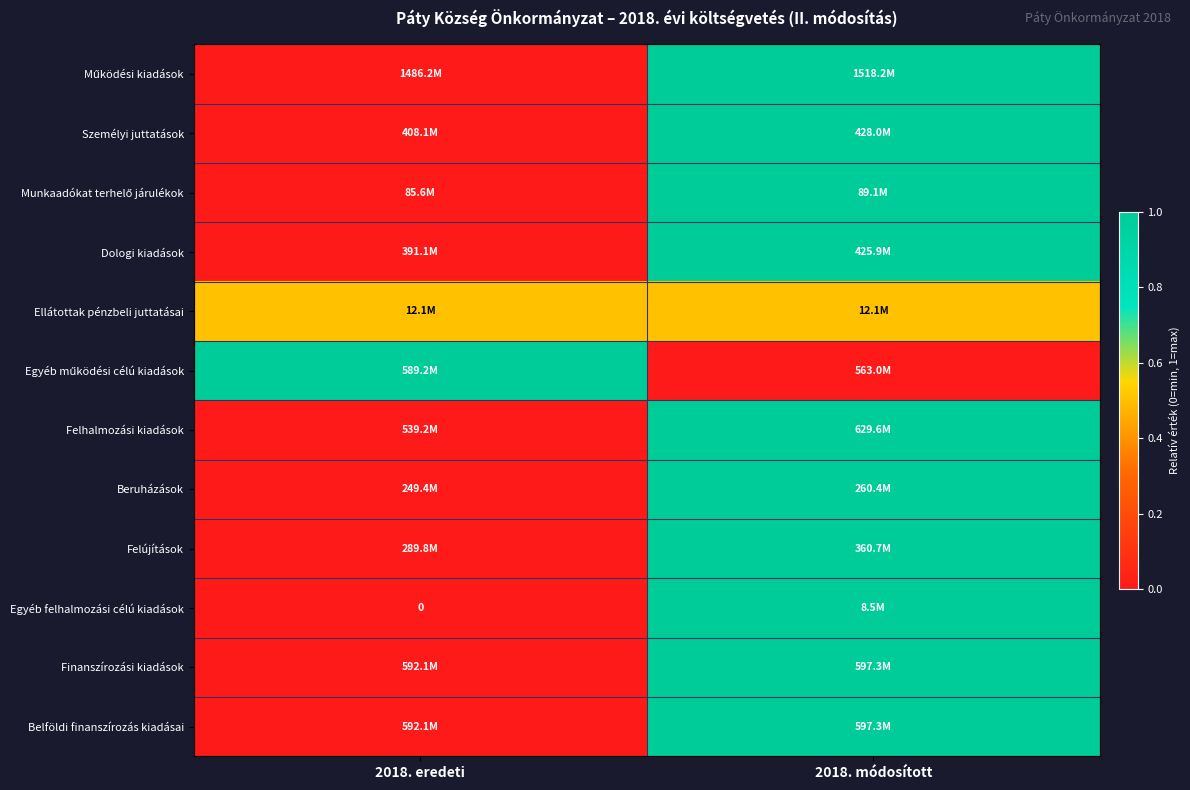

At which category does the chart reach its minimum across all series?

2018. eredeti